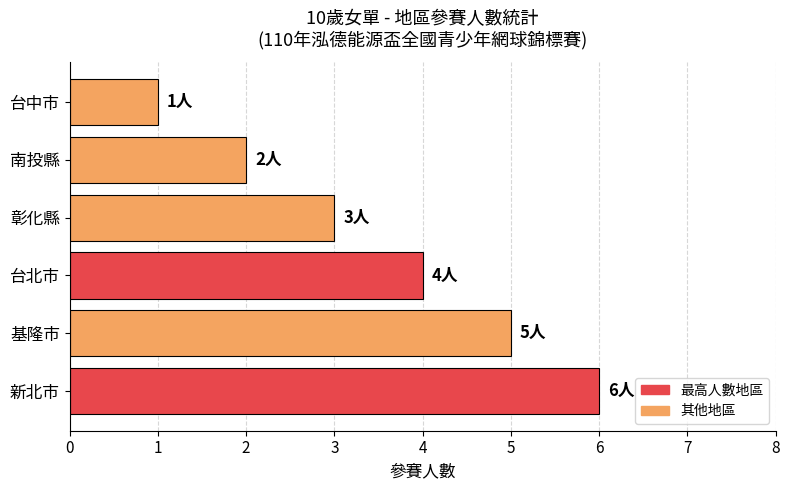

What is the smallest value displayed?

1